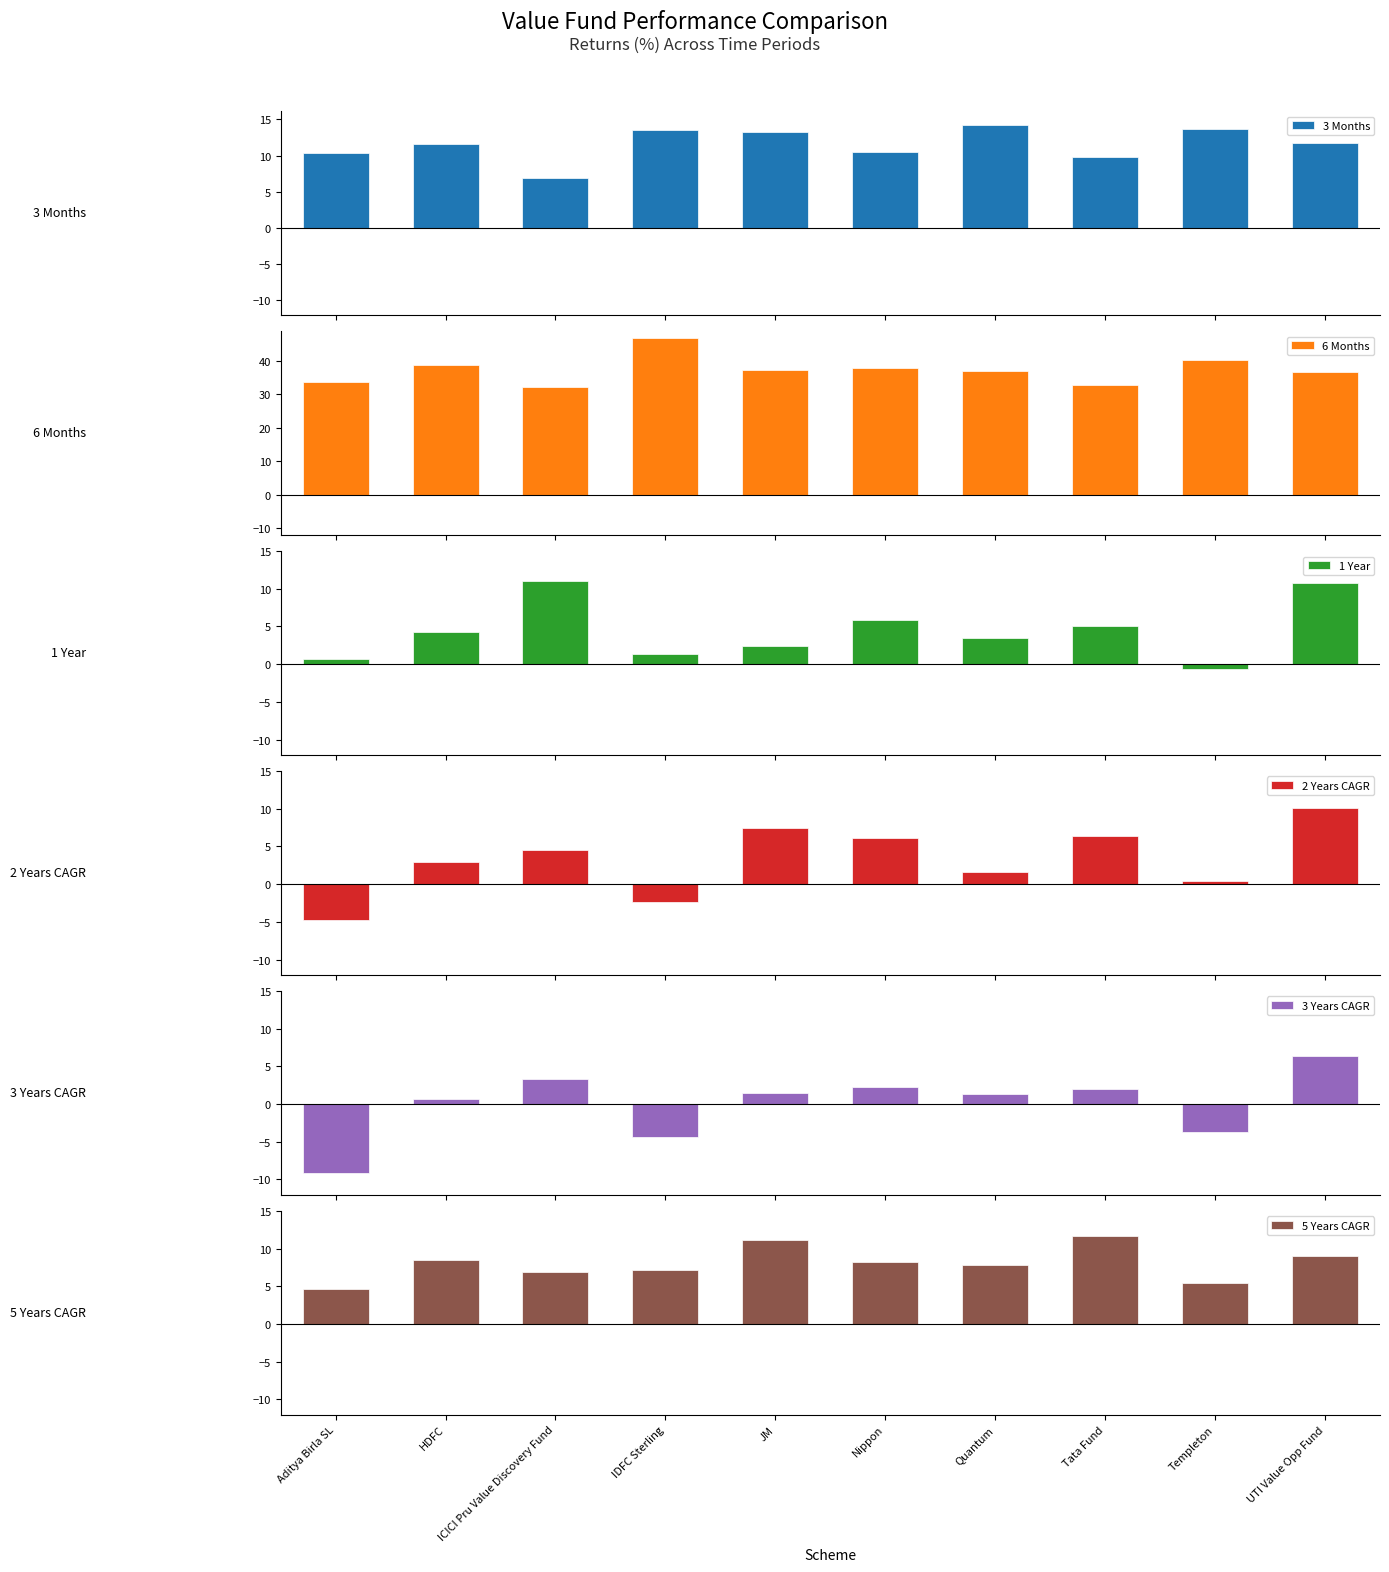

Which series has the widest spread of values?

3 Years CAGR